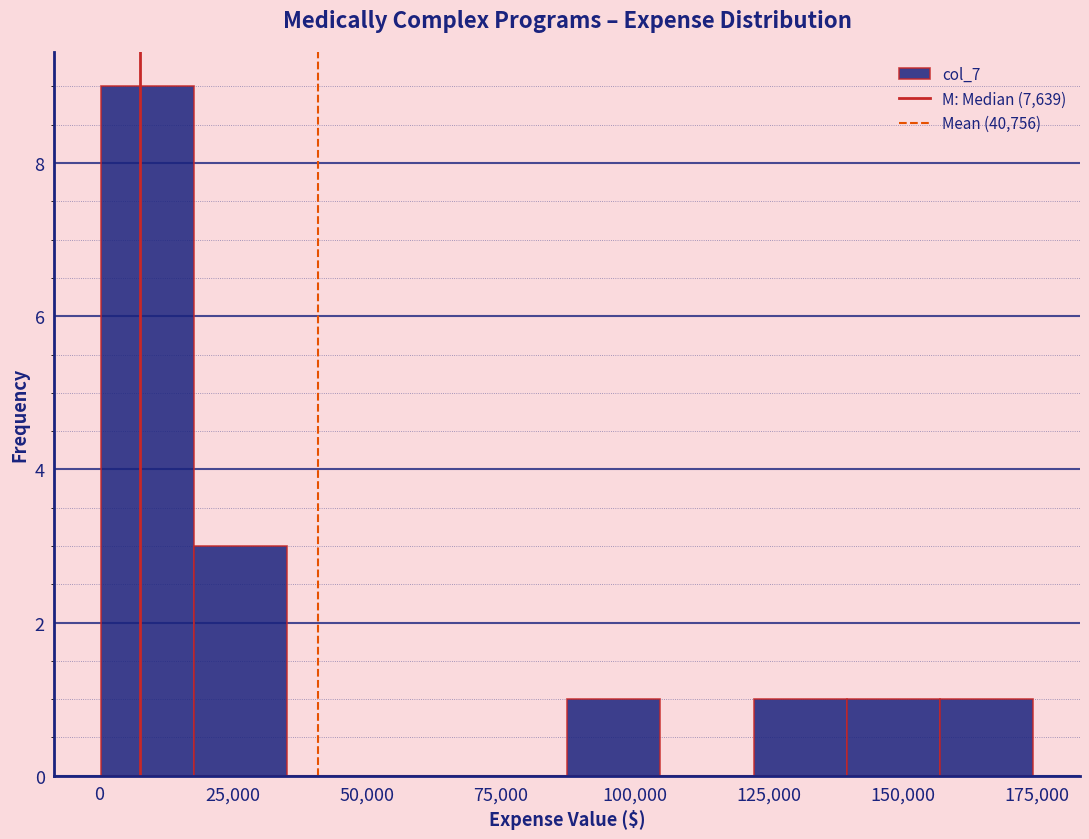

Around what value on the x-axis is the tallest bar? Give the approximate position of its centre, as read against the axis.

10000